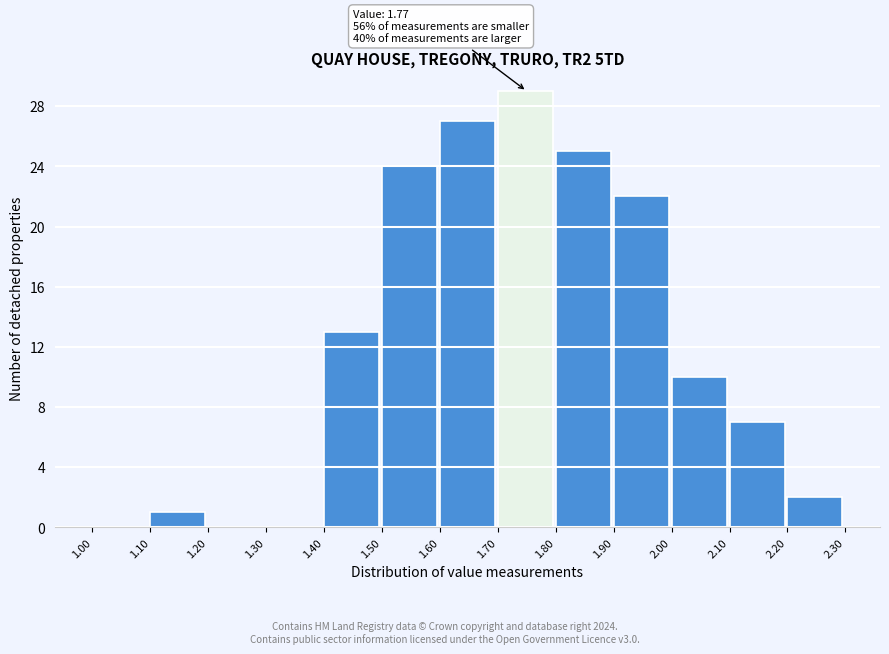

Over which range of the x-axis is the bar tallest?

1.70 to 1.80